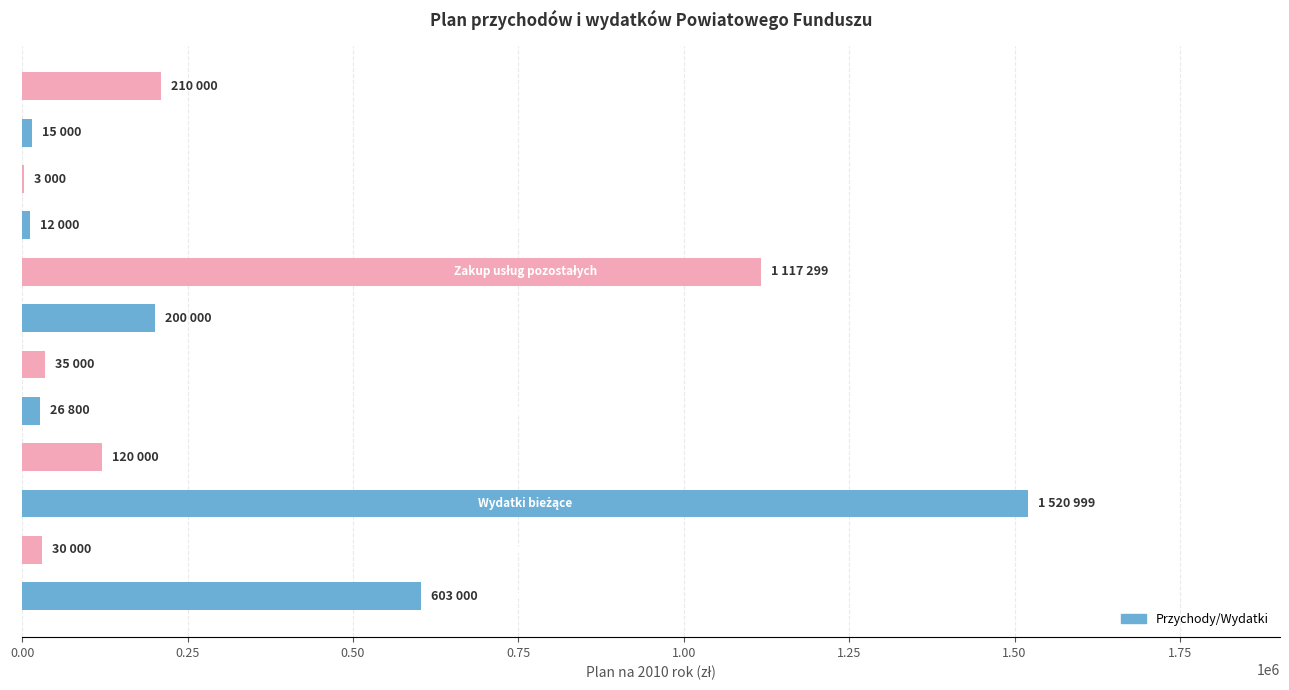

What is the greatest value displayed?

1520999